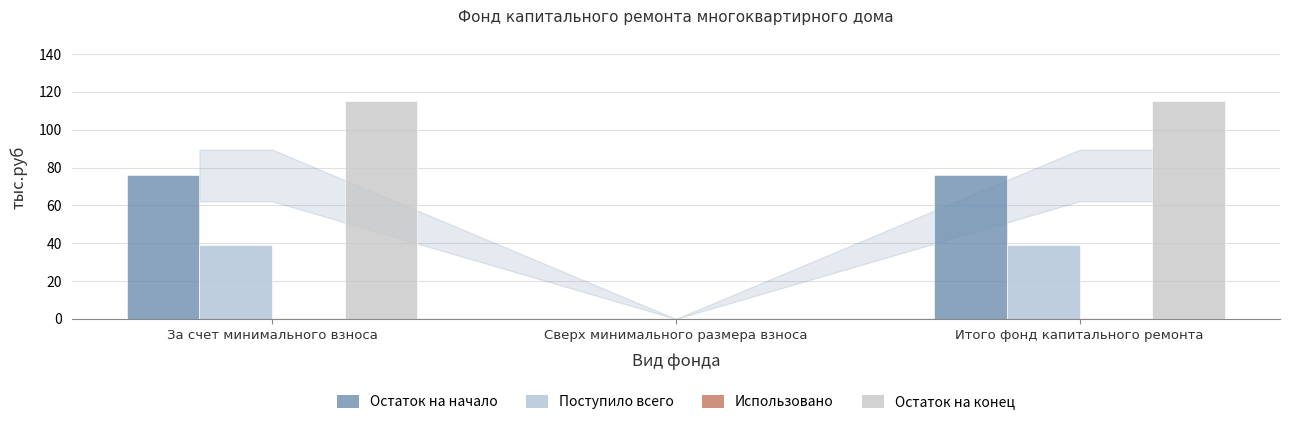

At how many categories does at least one series exceed 73?

2